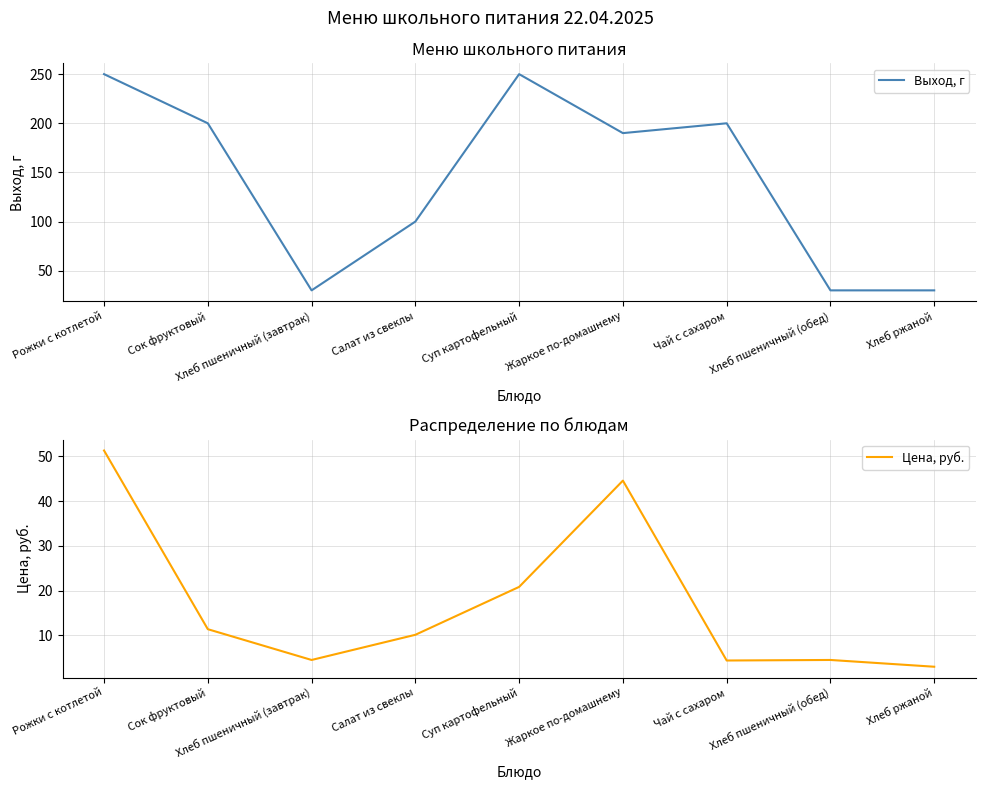

The Выход, г series shows 190.0 at Жаркое по-домашнему. True or false?

True